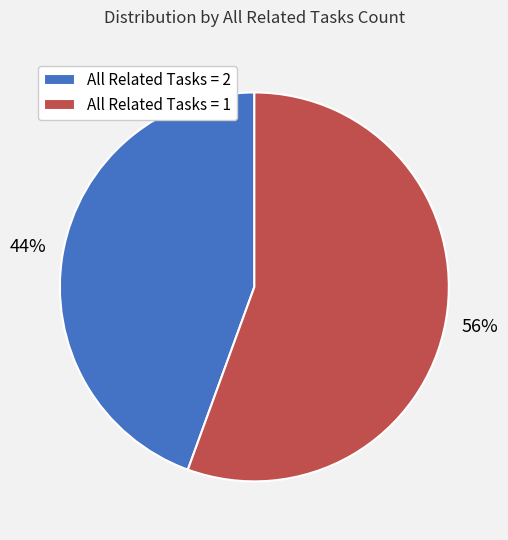

To the nearest percent, what percentage of the pie is All Related Tasks = 2?

44%